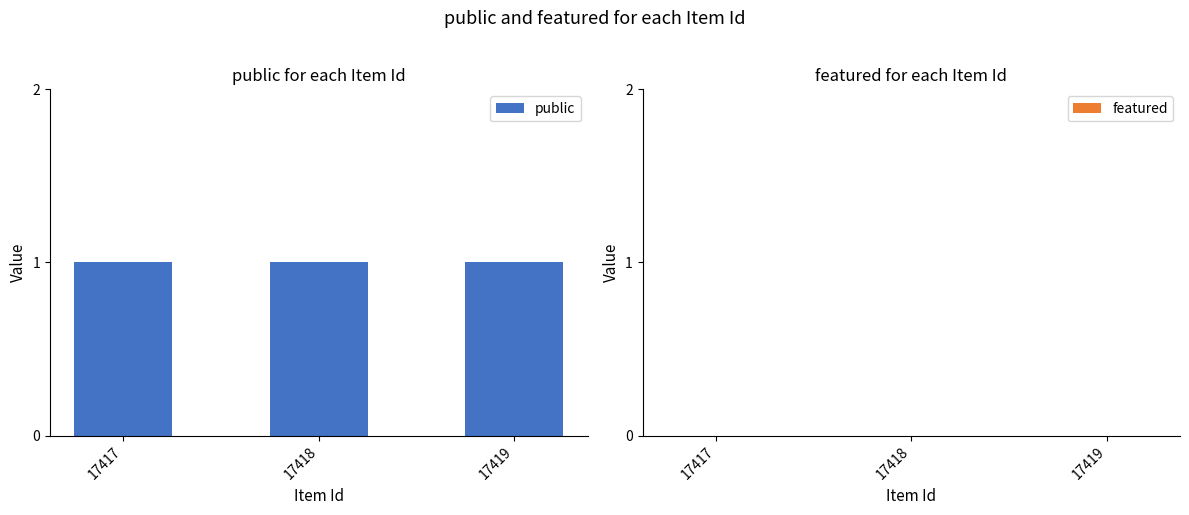

How many bars are there in total?

6